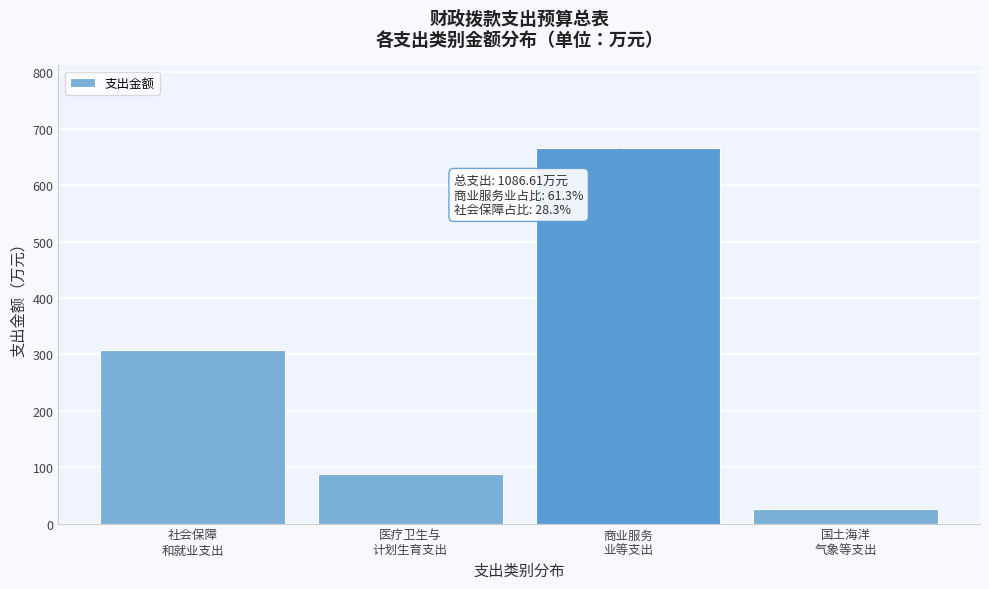

Reading left to right, transcribe all the data shown in this chart.

307.4	87.5	665.9	25.8